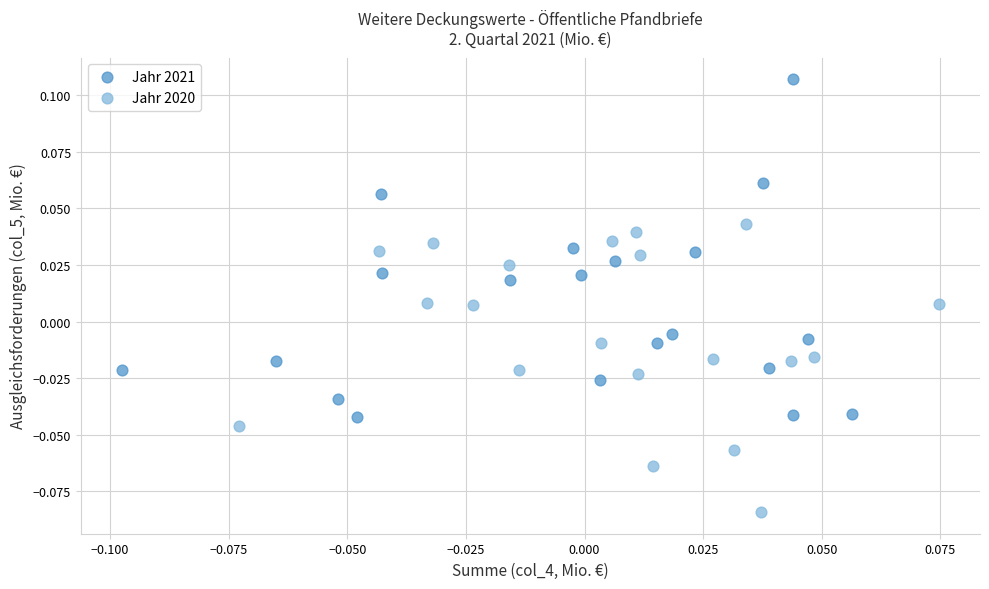

Which series contains the lowest Y value?

Jahr 2020